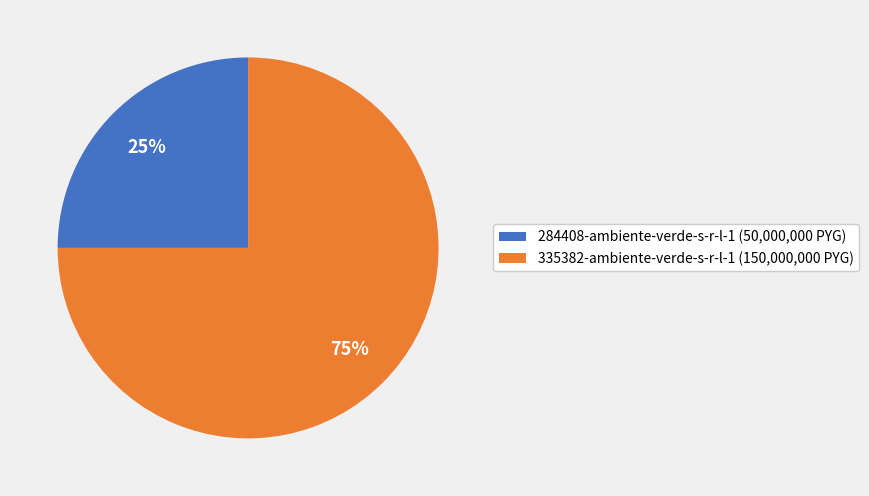

To the nearest percent, what is the difference between the 335382-ambiente-verde-s-r-l-1 and 284408-ambiente-verde-s-r-l-1 slice percentages?

50%